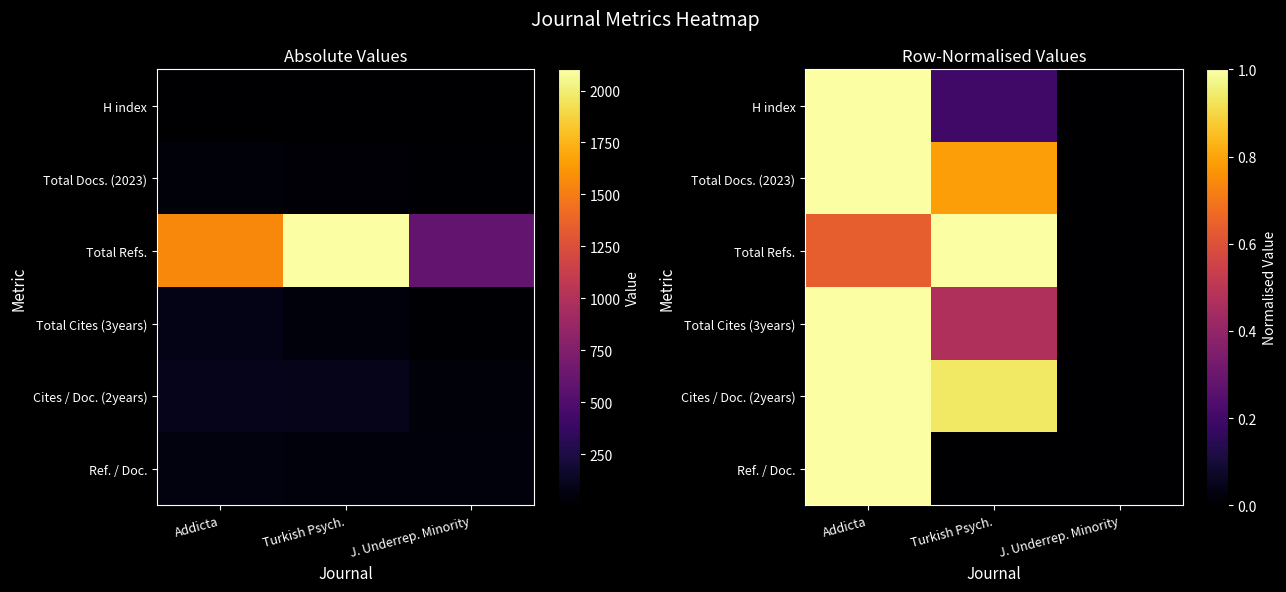

Where is H index nearest to the value 0?

J. Underrep. Minority